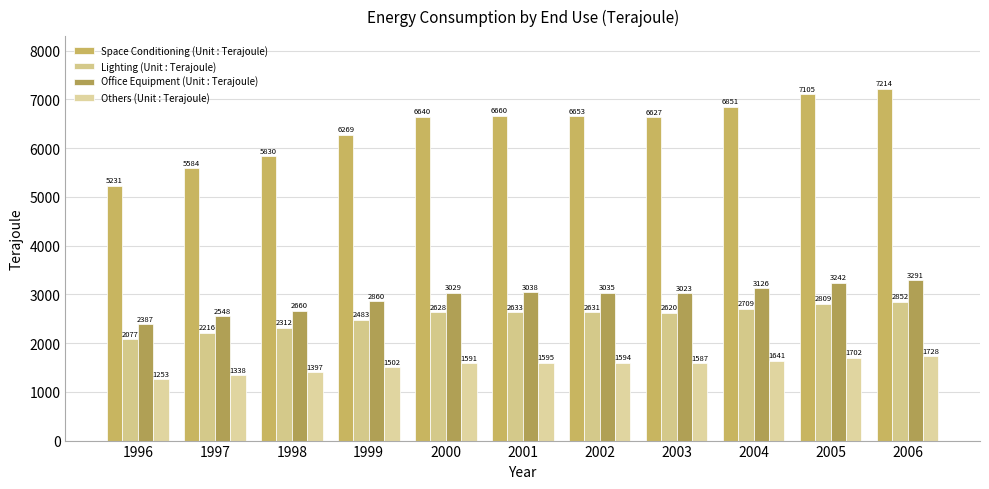

How many distinct data groups are displayed?

4